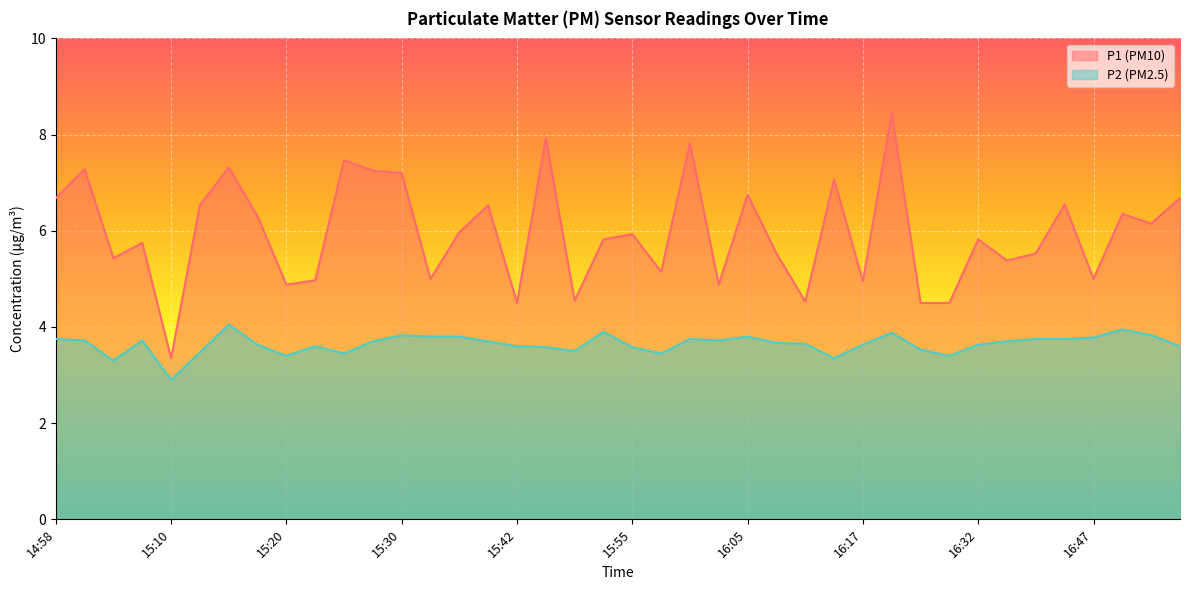

What is the spread (max minus min) of values at 16:00?

4.1